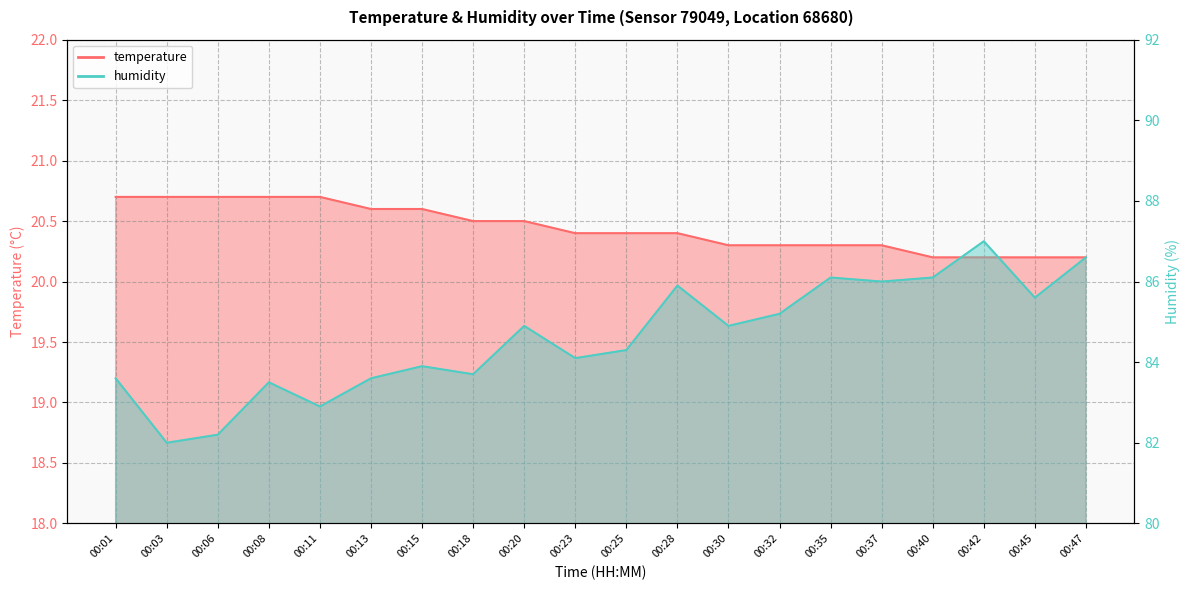

Is the value of humidity at 00:23 greater than the value of temperature at 00:35?

Yes